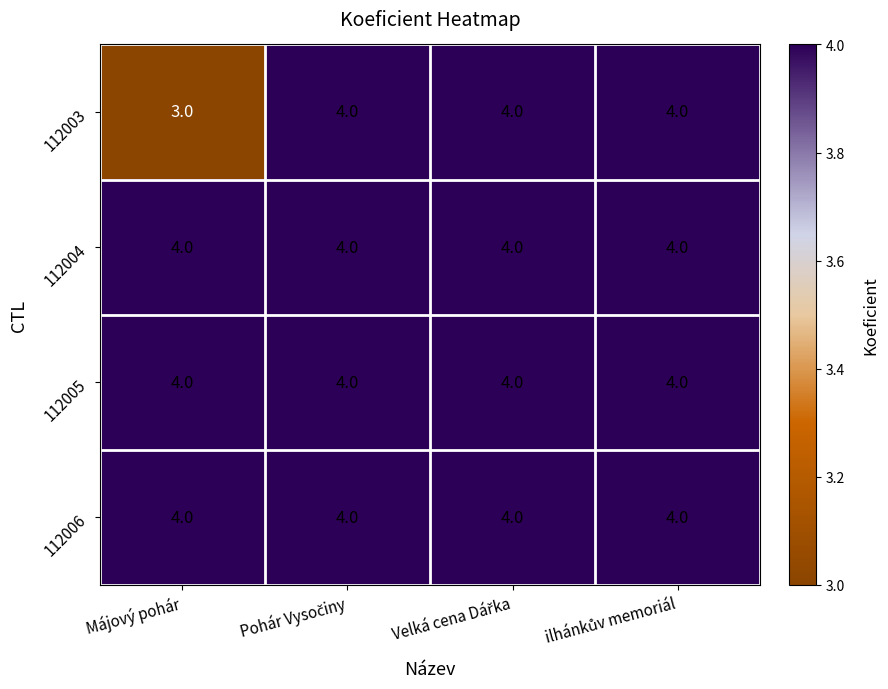

Reading left to right, extract all data points from this chart.

112003: 3	4	4	4
112004: 4	4	4	4
112005: 4	4	4	4
112006: 4	4	4	4